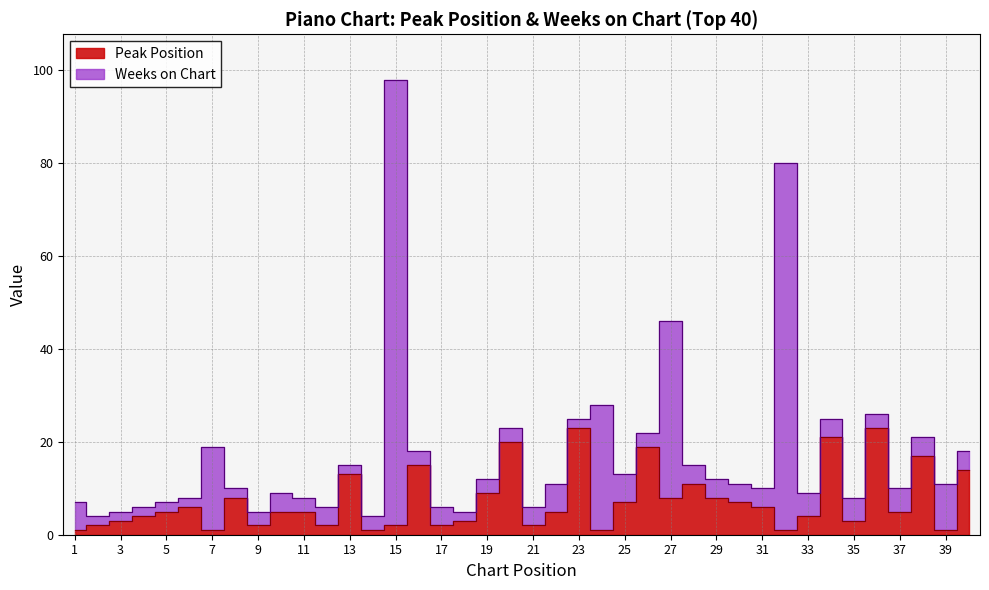

What is the change in value from 16 to 25?

-8